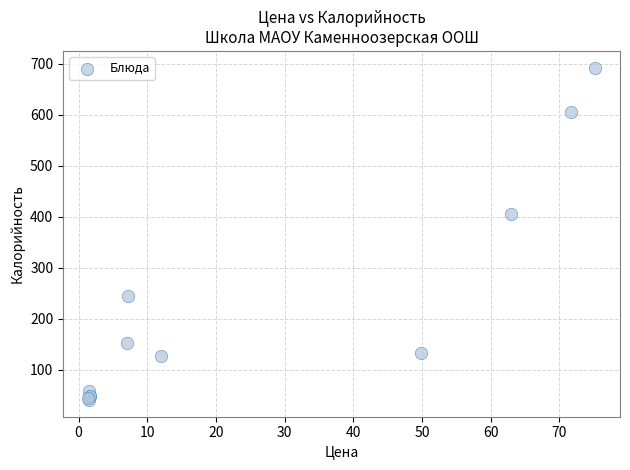

What Y value in the scatter plot is closest to 366?

405.0